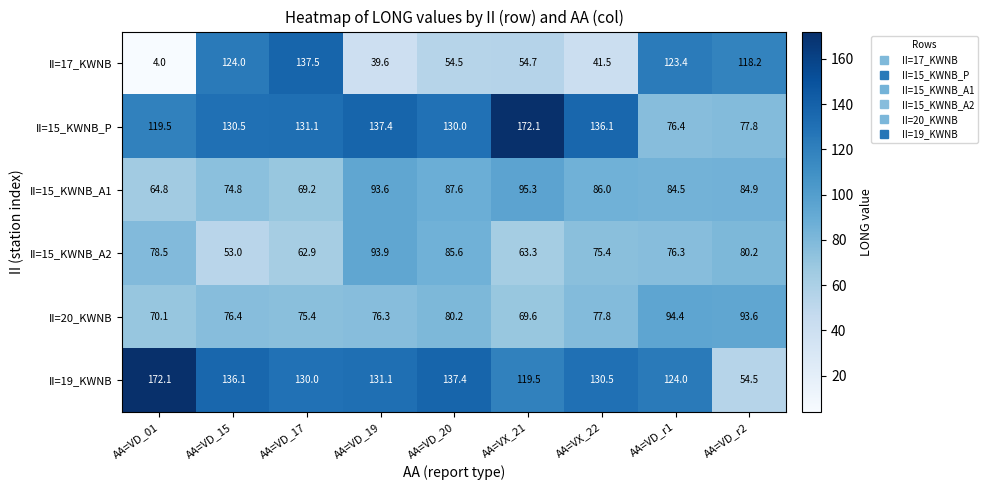

What is the difference between the II=20_KWNB values at AA=VD_20 and AA=VD_r2?

13.4